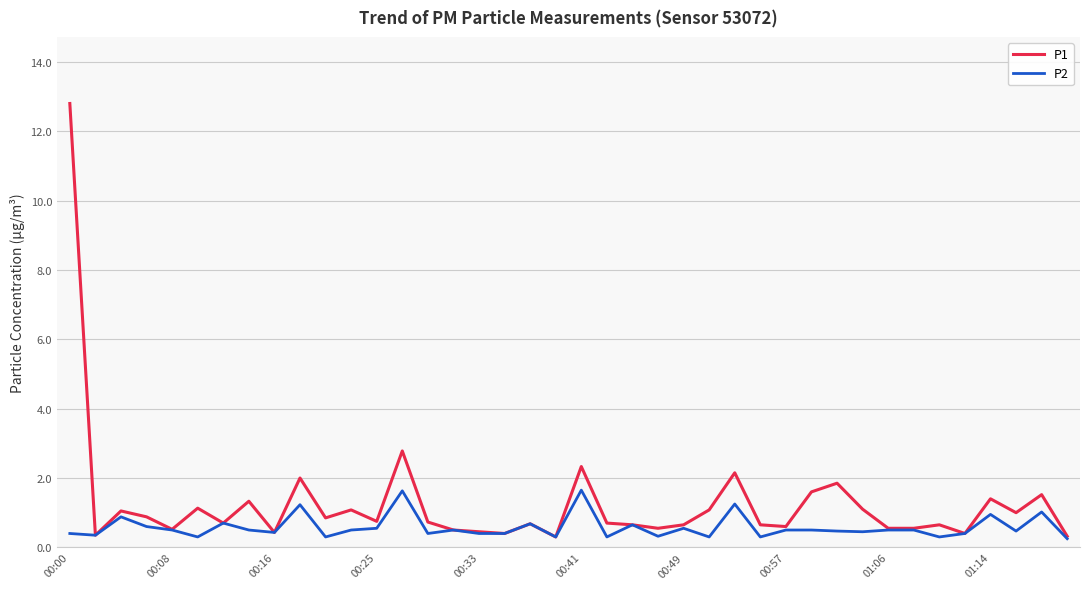

What is the maximum value shown in the chart?

12.8